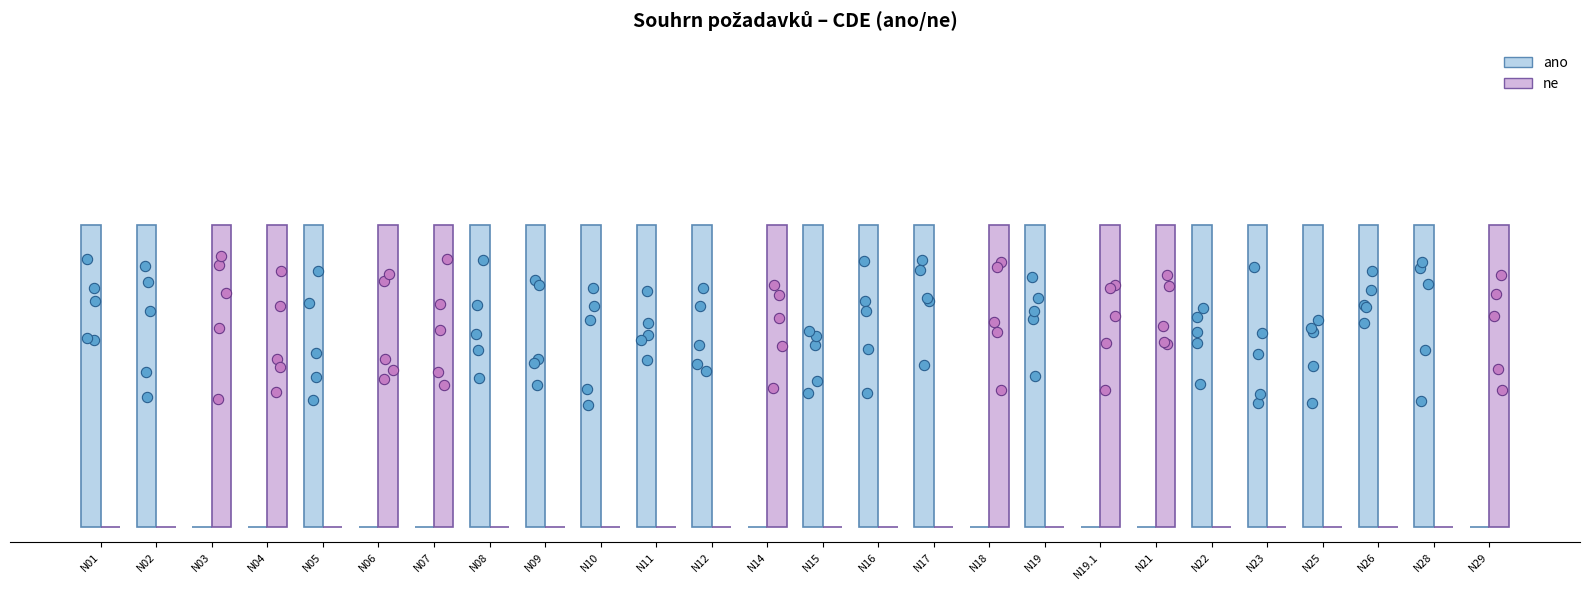

Which series has the widest spread of Y values?

ano